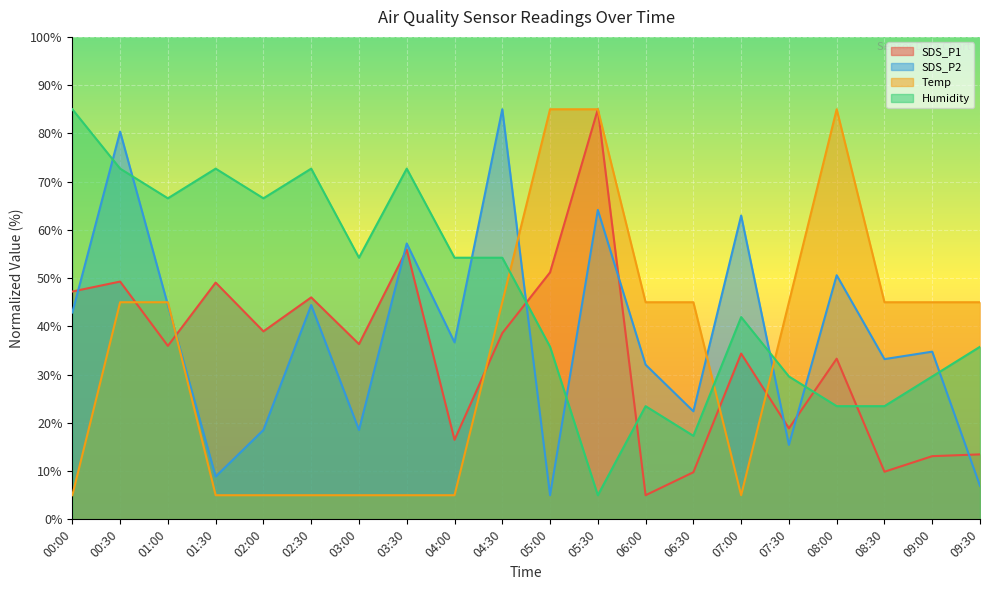

What is the sum of all Temp values?

700.0